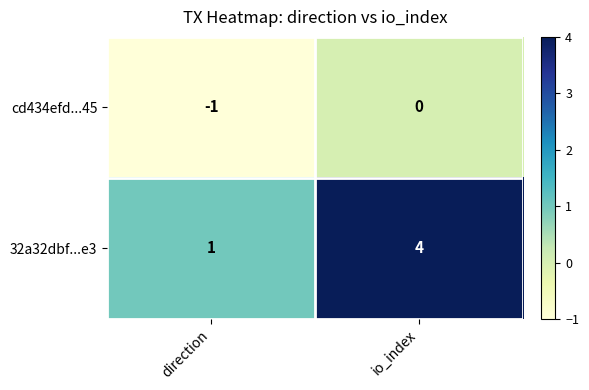

Rank the series by their maximum value, from lowest to highest.

cd434efd...45, 32a32dbf...e3